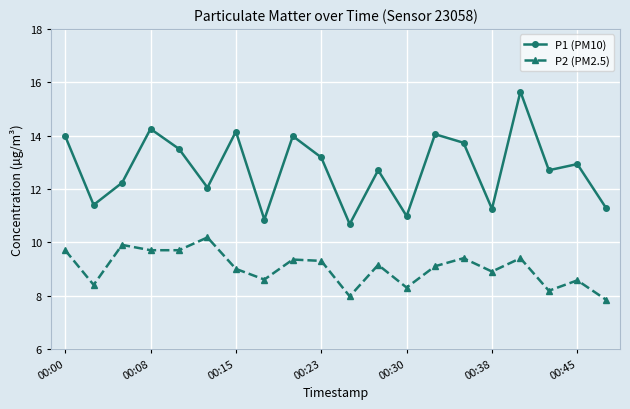

At how many categories does at least one series exceed 13?

9